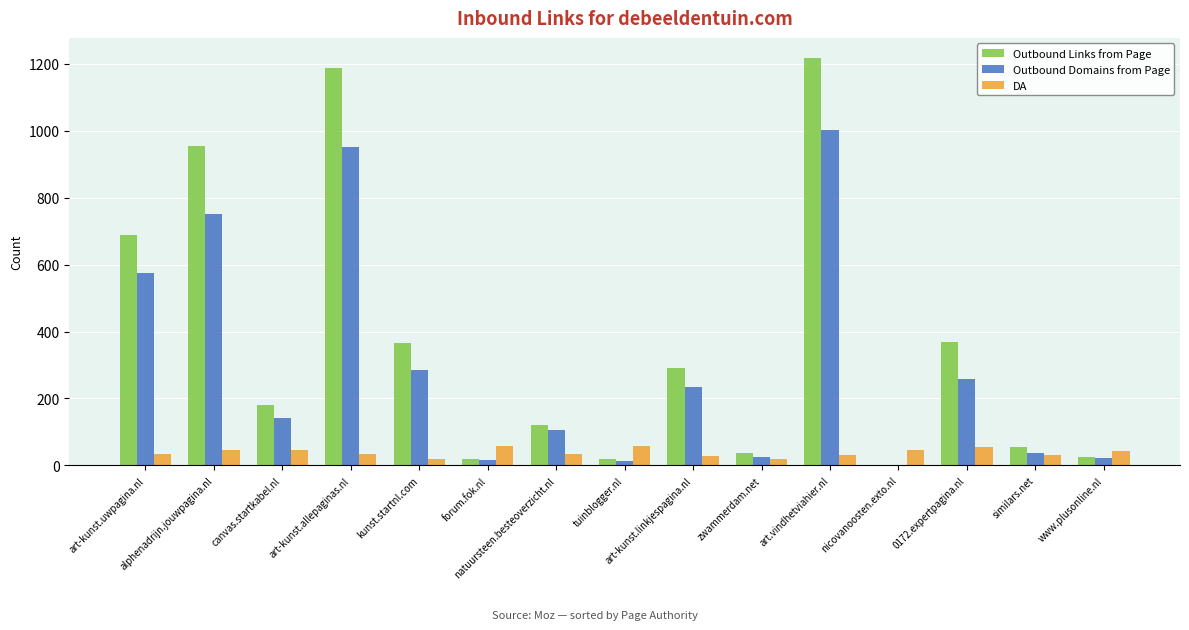

What are all the series names shown in the legend?

Outbound Links from Page, Outbound Domains from Page, DA